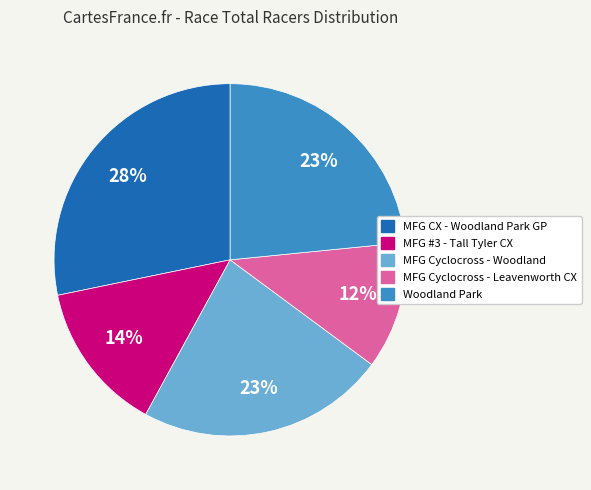

To the nearest percent, what portion does MFG Cyclocross - Leavenworth CX represent?

12%